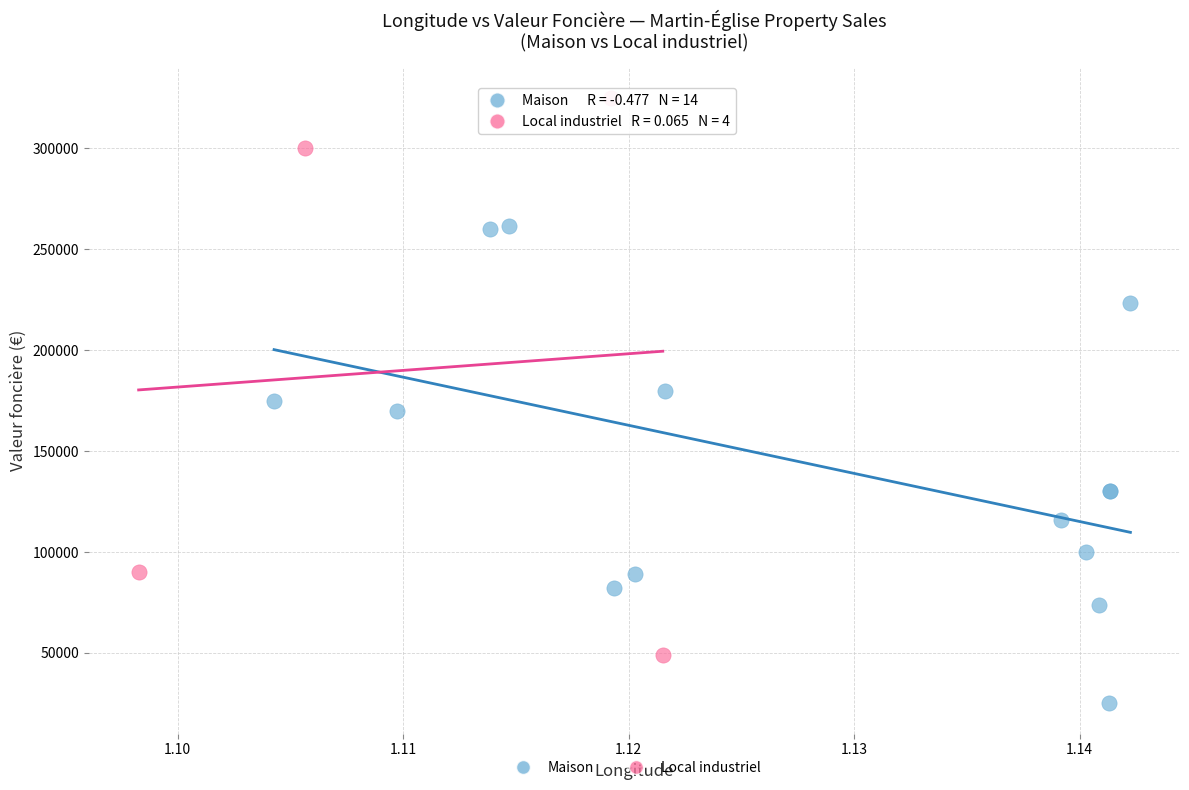

Which series contains the lowest Y value?

Maison